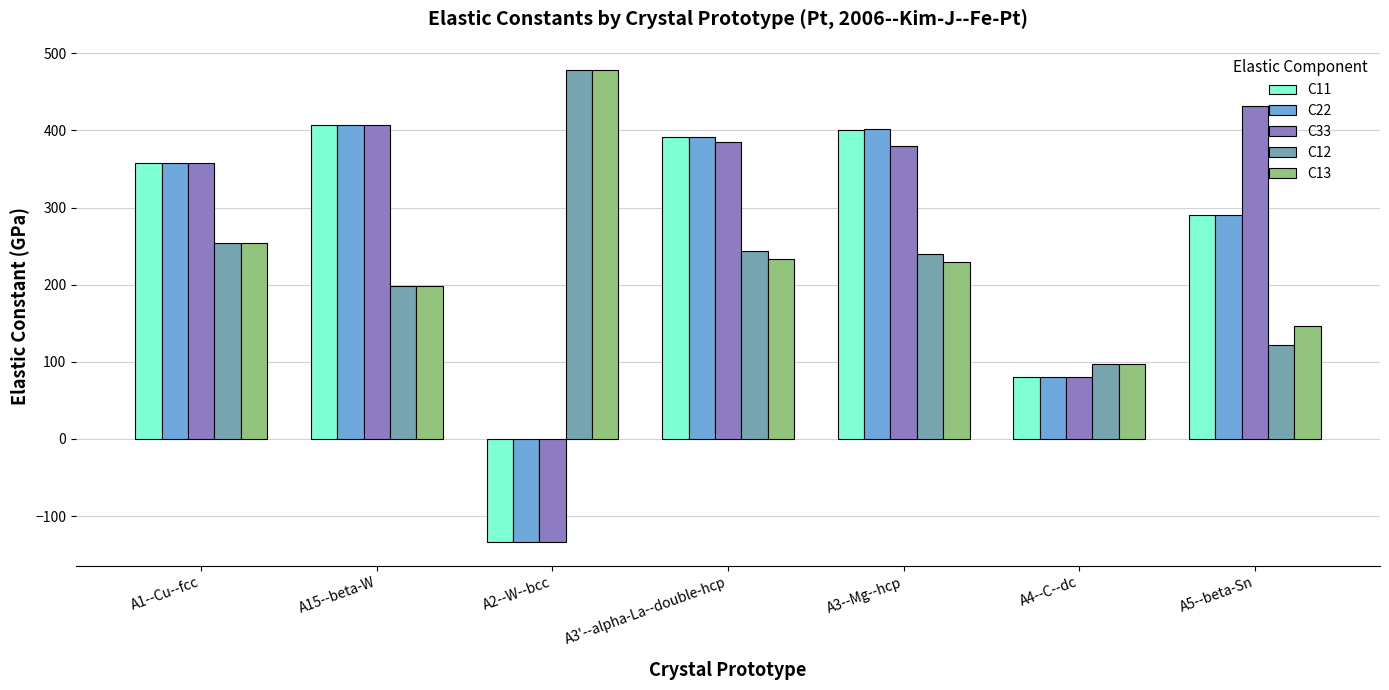

How many values in the C12 series are below 240?

3